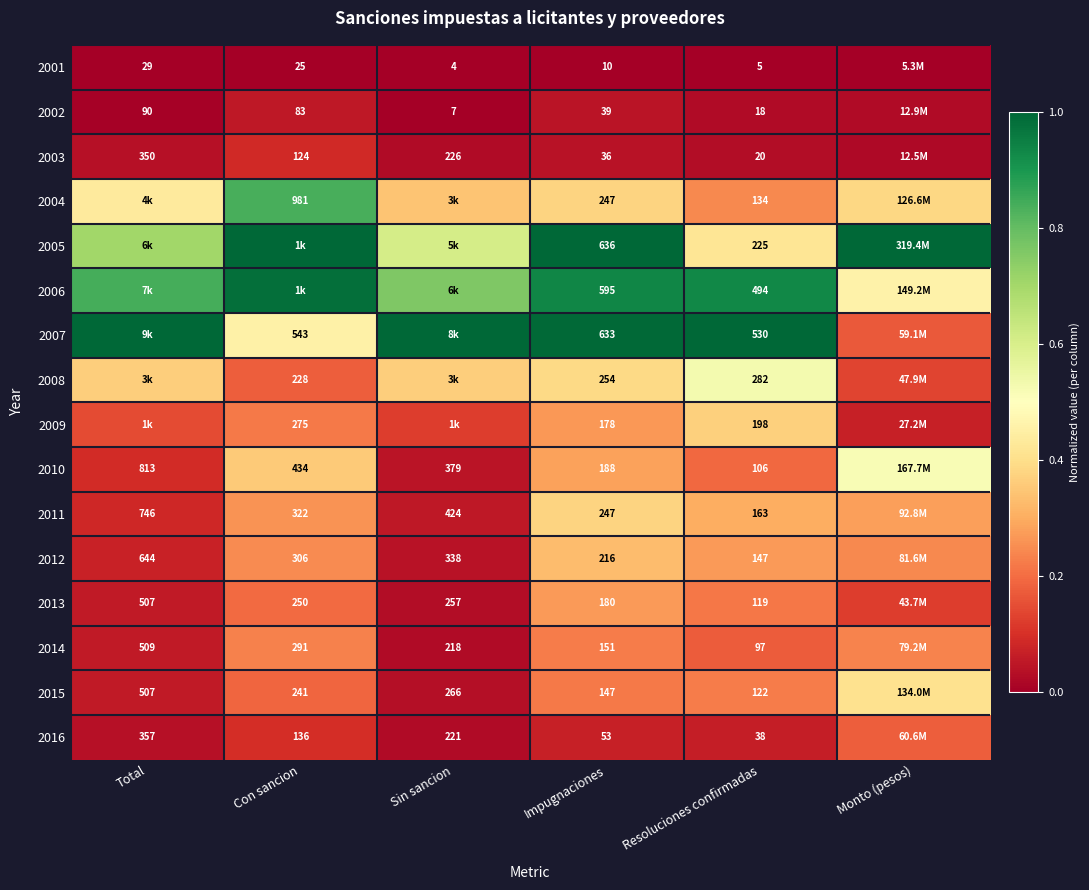

Count the number of categories in the chart.

6